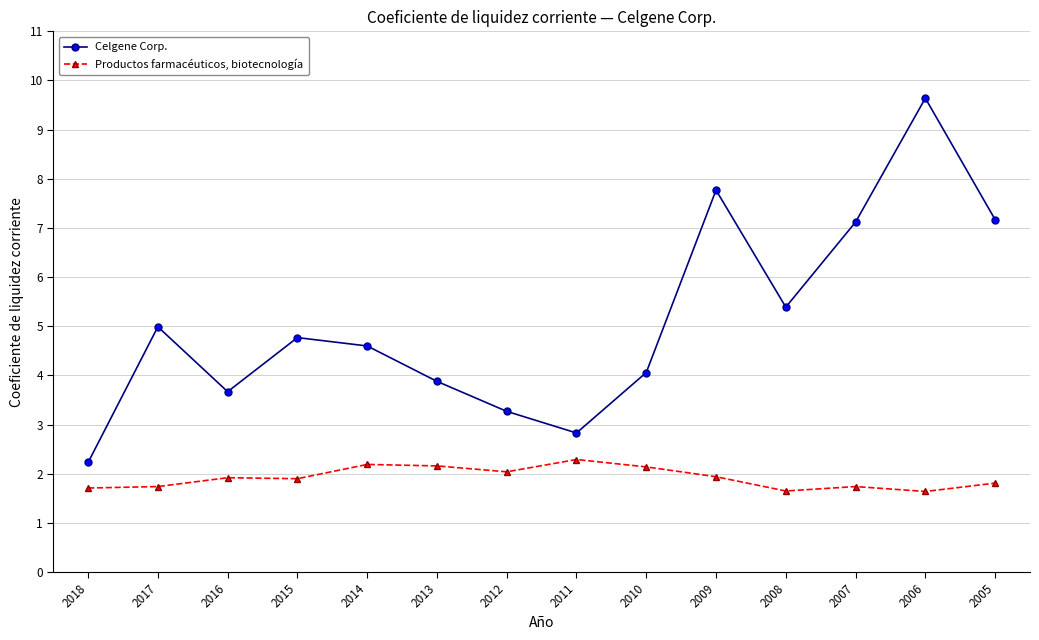

How many interior local peaks does the Celgene Corp. series have?

4